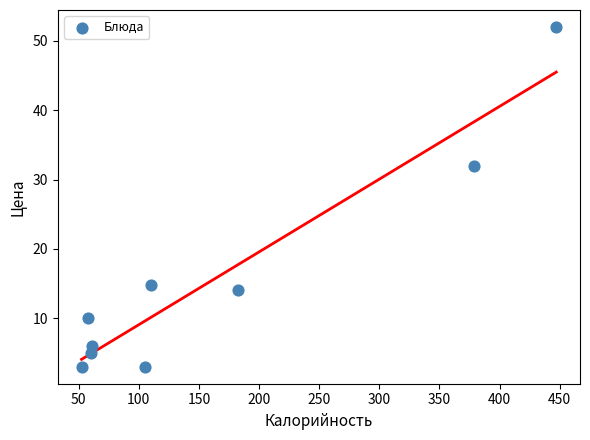

What is the average X value?

161.7